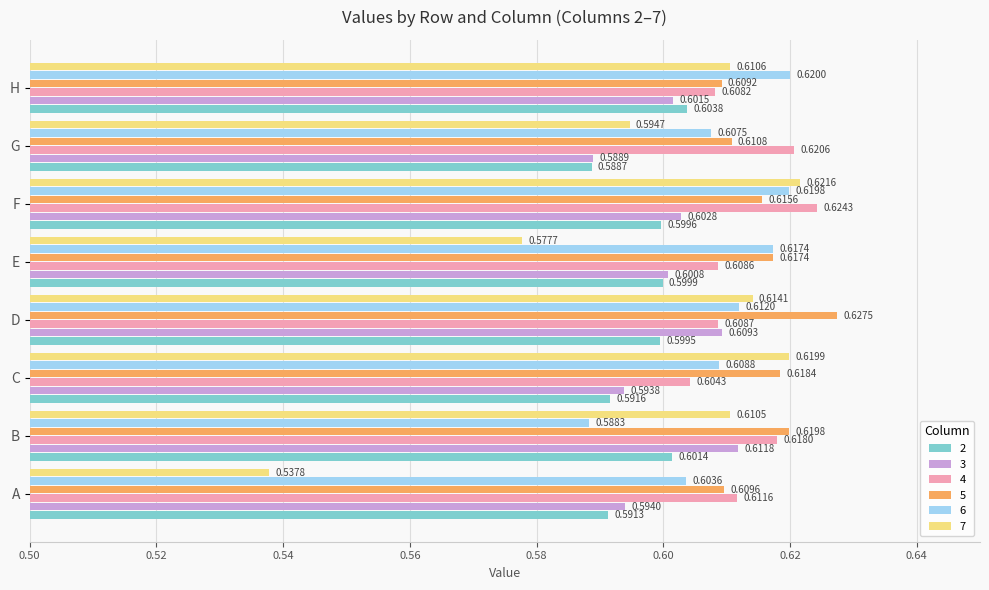

Rank the categories by 2 value from lowest to highest.

G, A, C, D, F, E, B, H